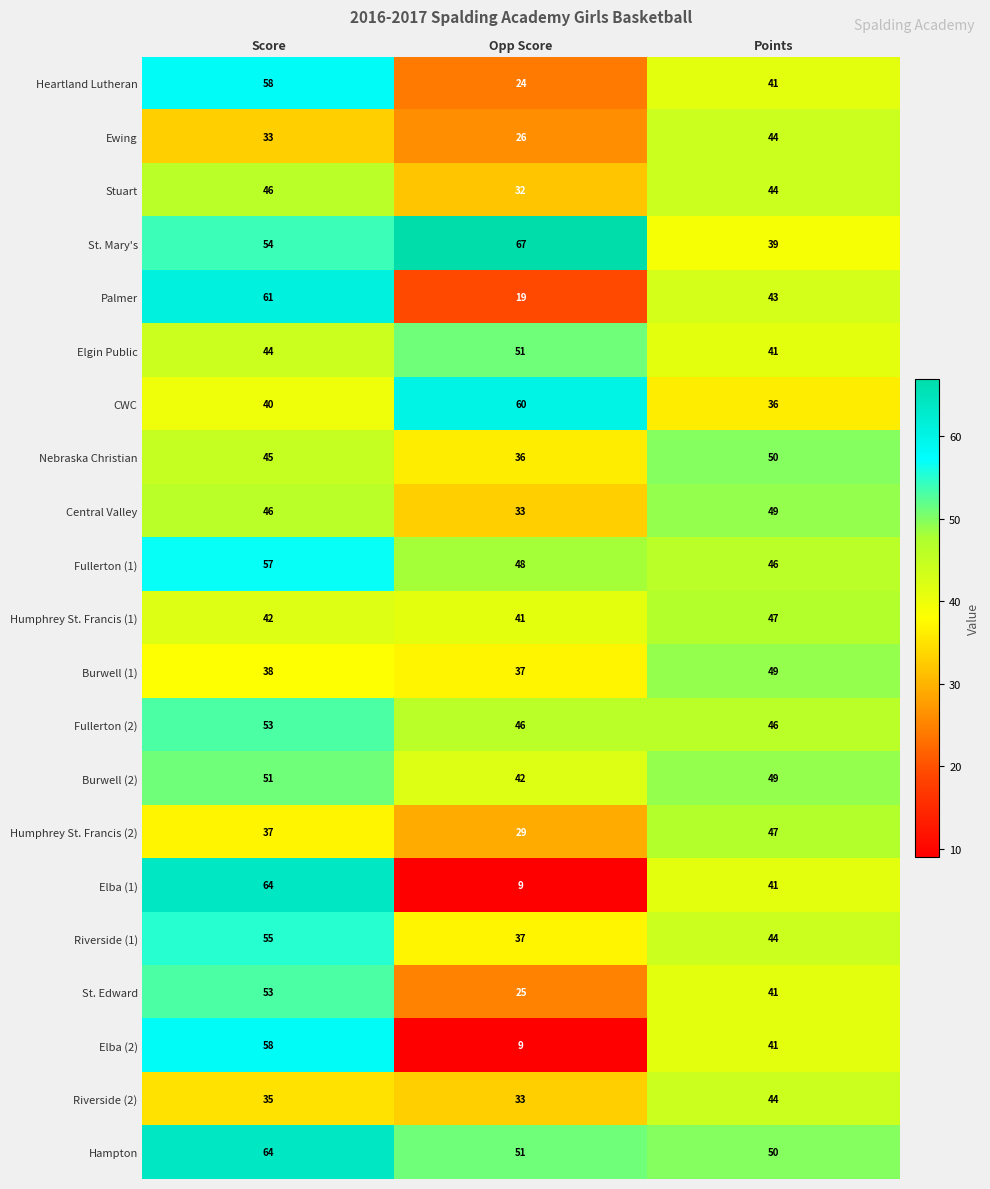

List the labels in order of Burwell (2) value, largest first.

Score, Points, Opp Score